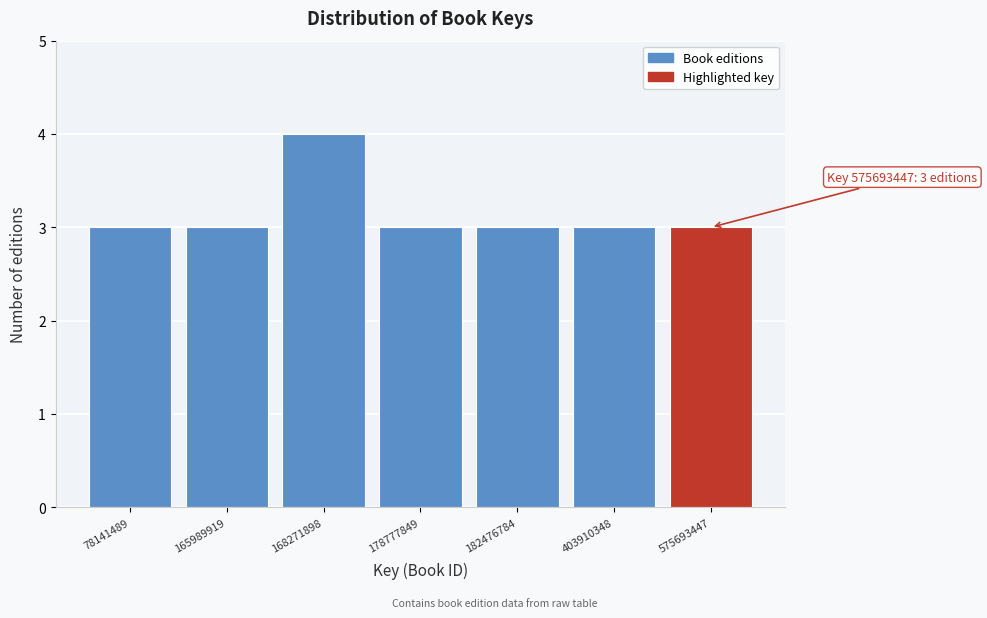

Reading left to right, list all the values displayed in this chart.

3	3	4	3	3	3	3